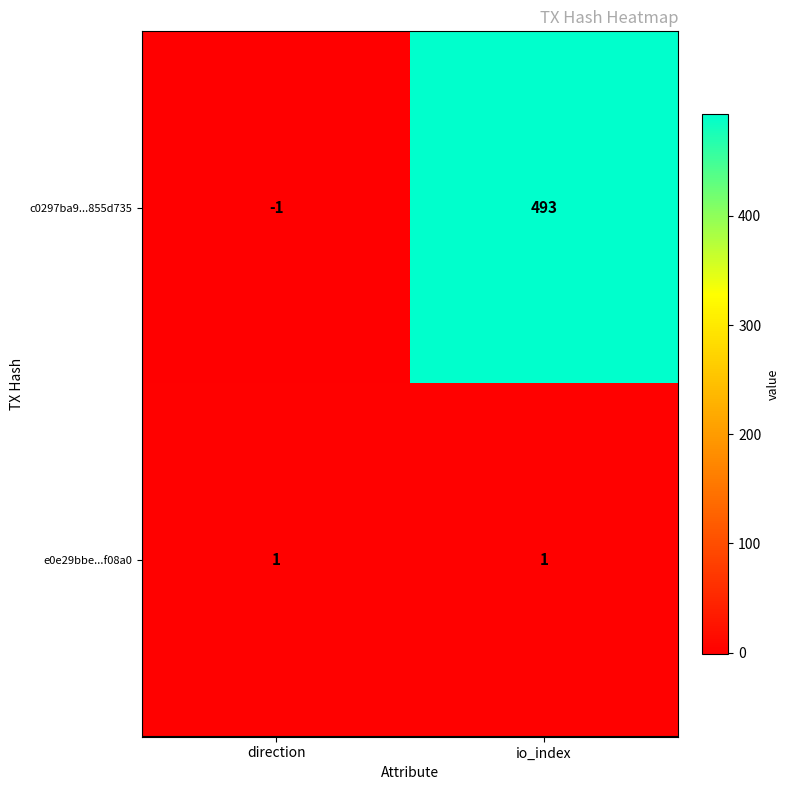

Which series has the largest range (max minus min)?

c0297ba9...855d735